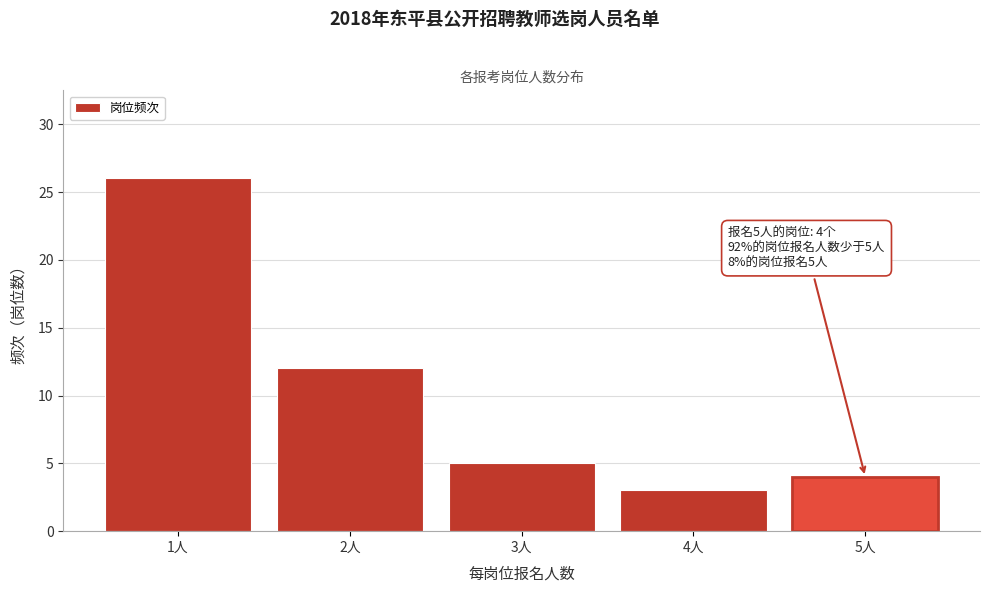

Reading left to right, list all the values displayed in this chart.

26	12	5	3	4